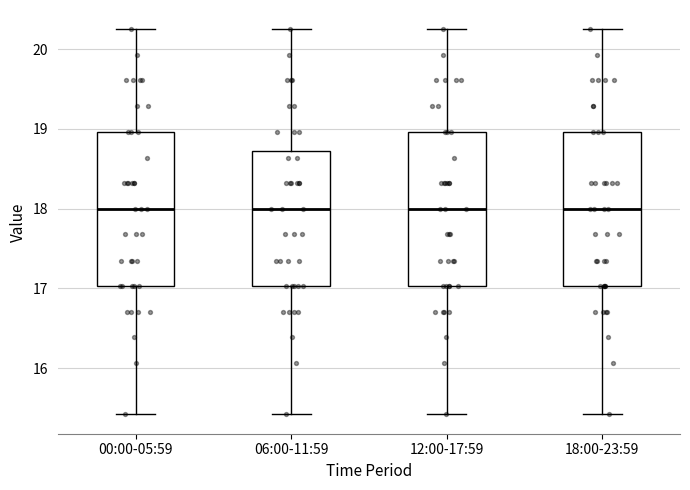

Reading left to right, transcribe this box plot: for each box, give where its median line is, the range the box spans, and where its two whiskers end, as read against the y-axis. The values are not printed on the chart, so give them approximately, as read against the axis.

00:00-05:59: median 18.0, box 17.0 to 19.0, whiskers 15.4 to 20.3
06:00-11:59: median 18.0, box 17.0 to 18.7, whiskers 15.4 to 20.3
12:00-17:59: median 18.0, box 17.0 to 19.0, whiskers 15.4 to 20.3
18:00-23:59: median 18.0, box 17.0 to 19.0, whiskers 15.4 to 20.3